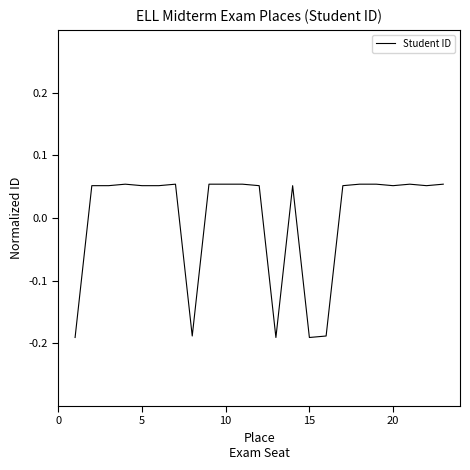

How many positive values are there?

18